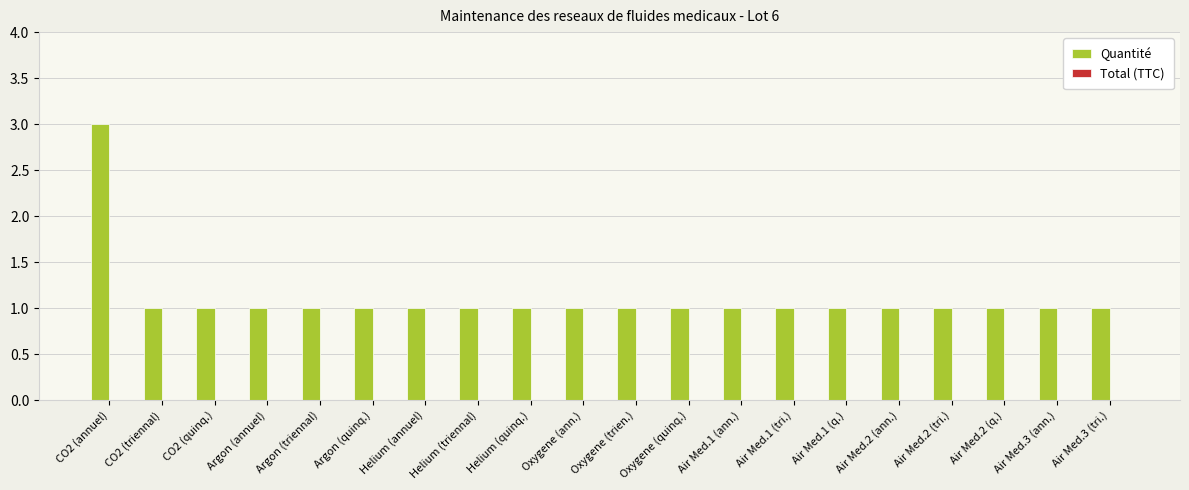

What is the ratio of the value at CO2 (annuel) to the value at Argon (annuel)?

3.0